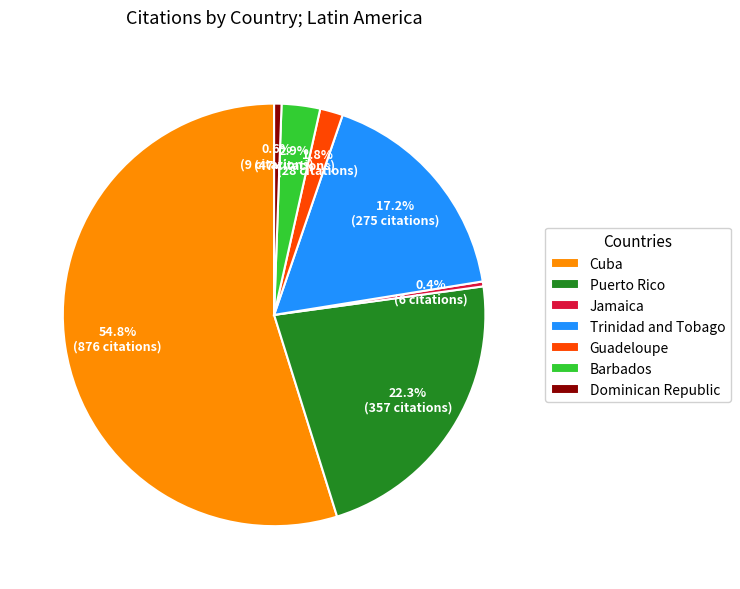

Is the sum of Guadeloupe and Puerto Rico greater than half?

No